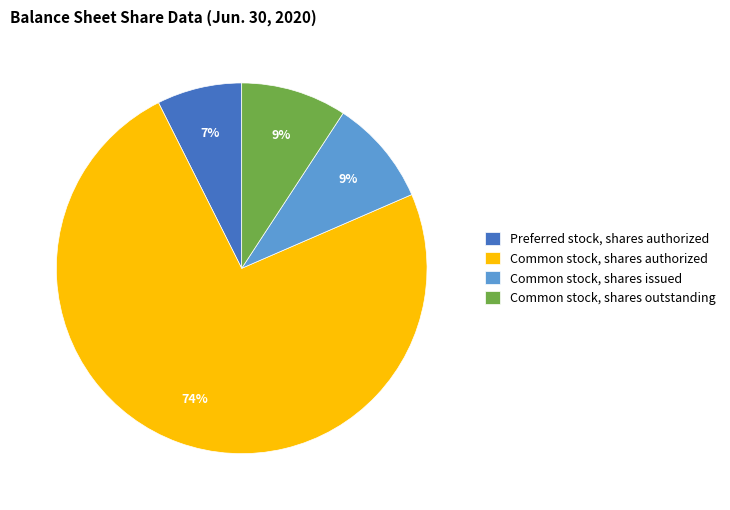

Does Common stock, shares authorized represent more than half of the total?

Yes